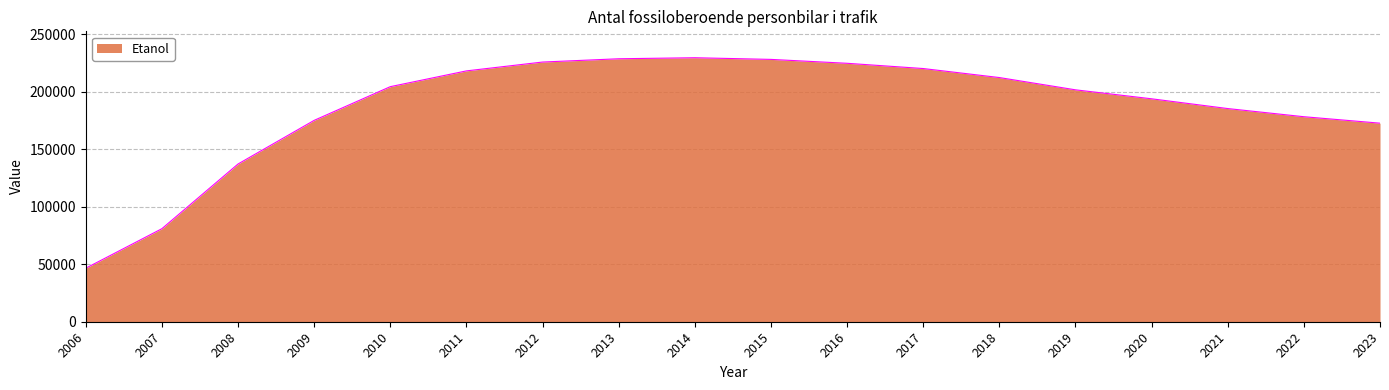

What is the smallest value displayed?

46544